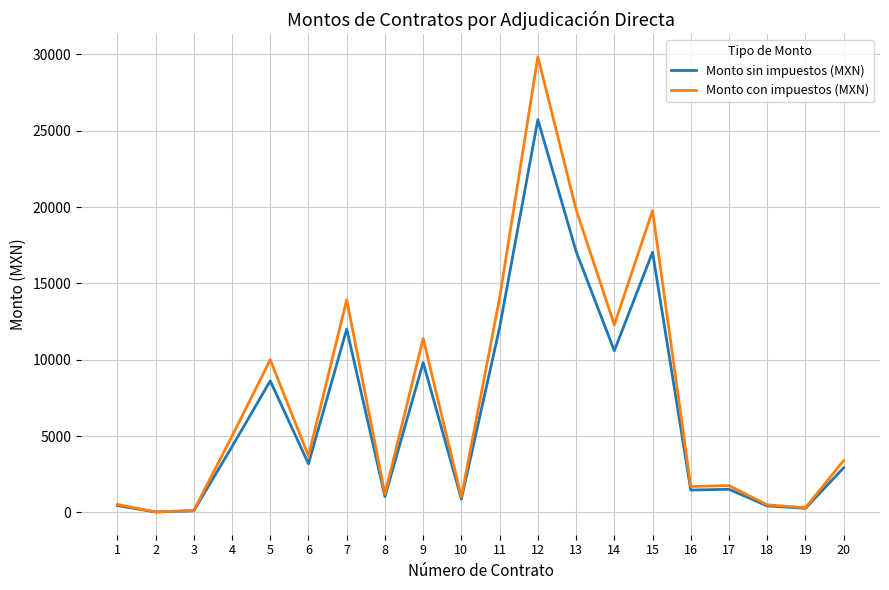

Between 6 and 13, which series saw the biggest shift?

Monto con impuestos (MXN)